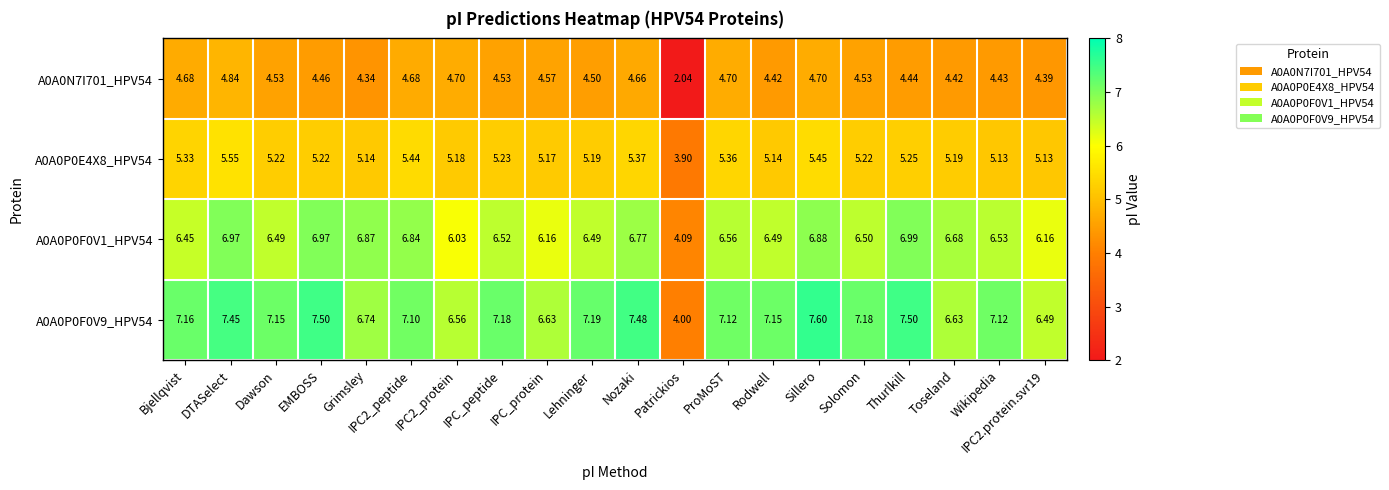

At which category is the sum across all series the highest?

DTASelect